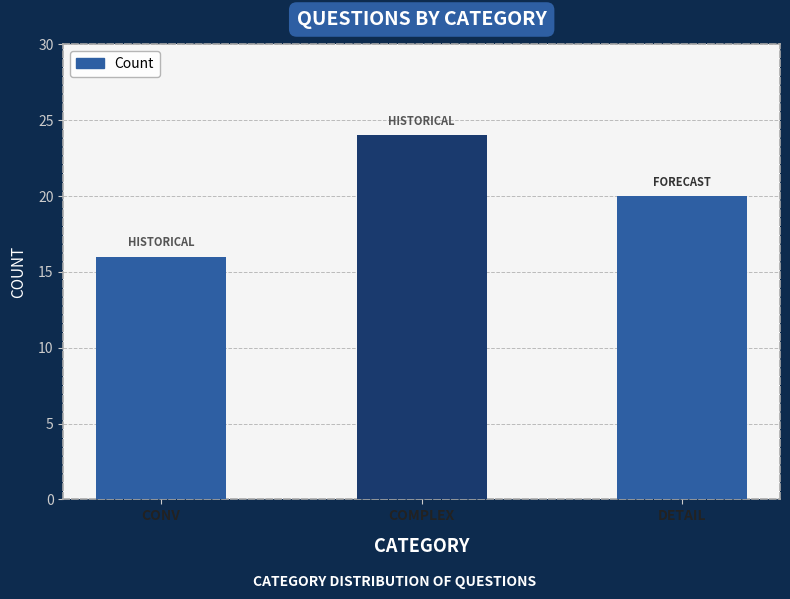

The value at CONV is 16. True or false?

True